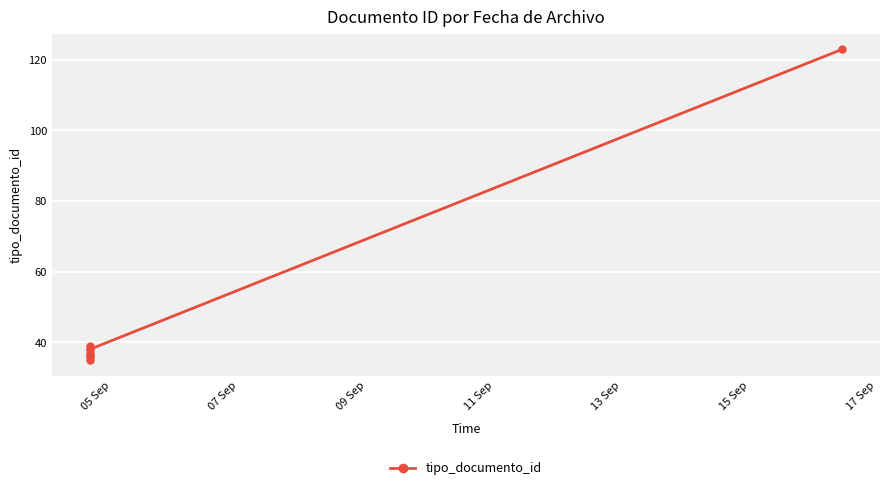

How many interior local valleys (lower than both neighbors) does the data have?

1